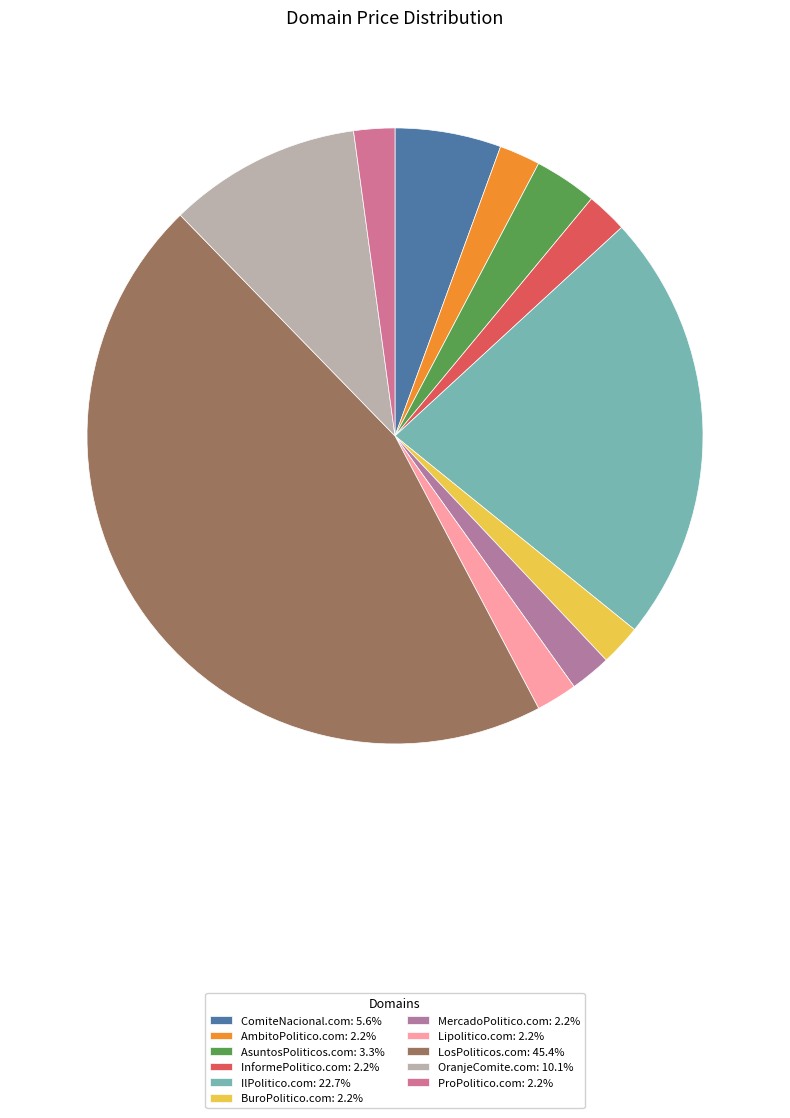

To the nearest percent, what percentage of the pie is MercadoPolitico.com?

2%